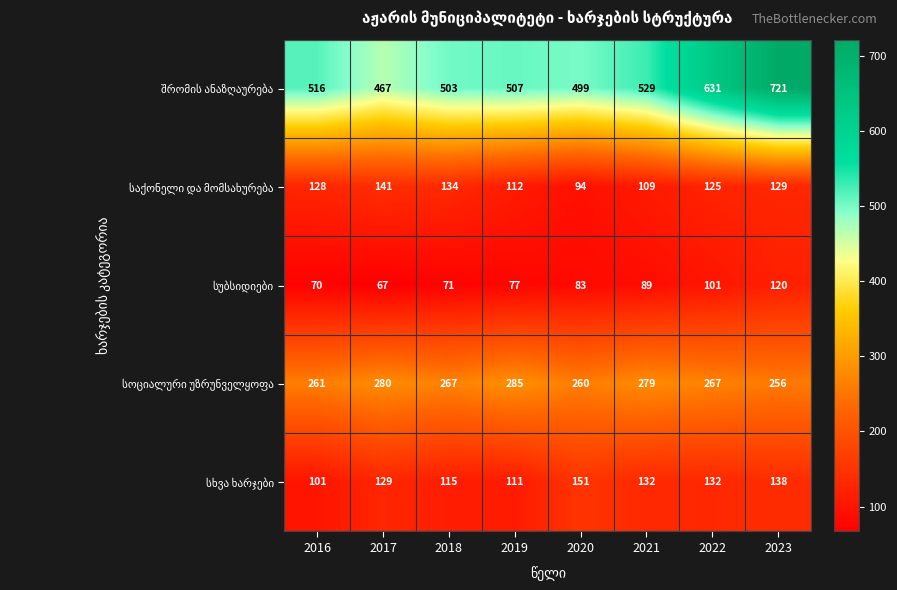

What is the spread (max minus min) of values at 2022?

530